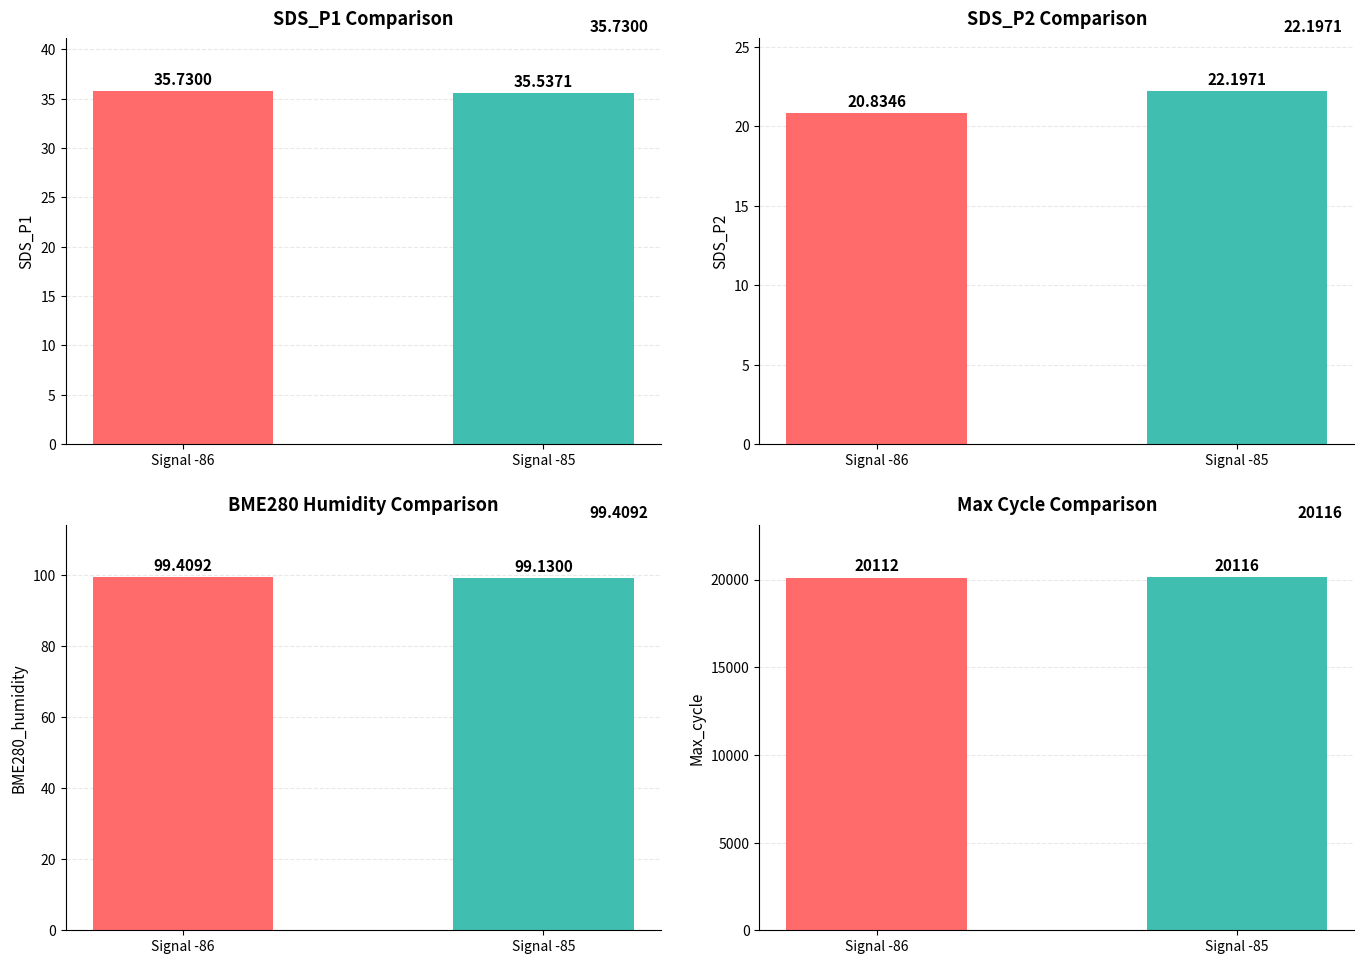

List the labels in order of Max_cycle value, smallest first.

Signal -86, Signal -85